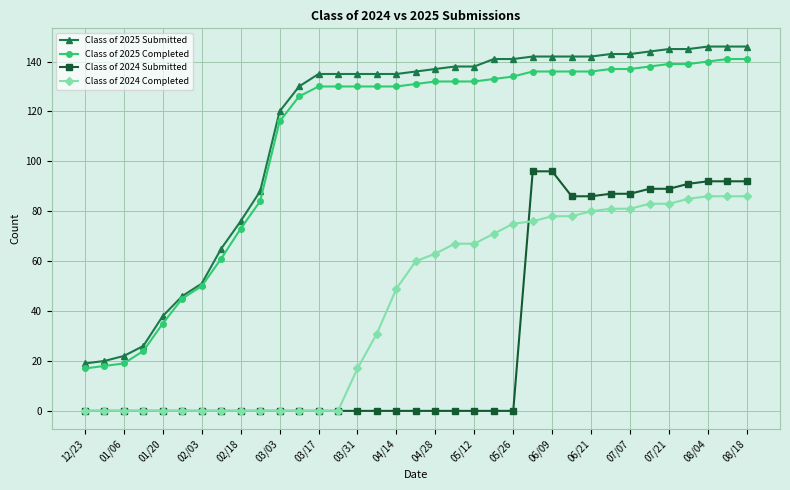

True or false: Class of 2024 Completed and Class of 2025 Completed cross at least once.

False